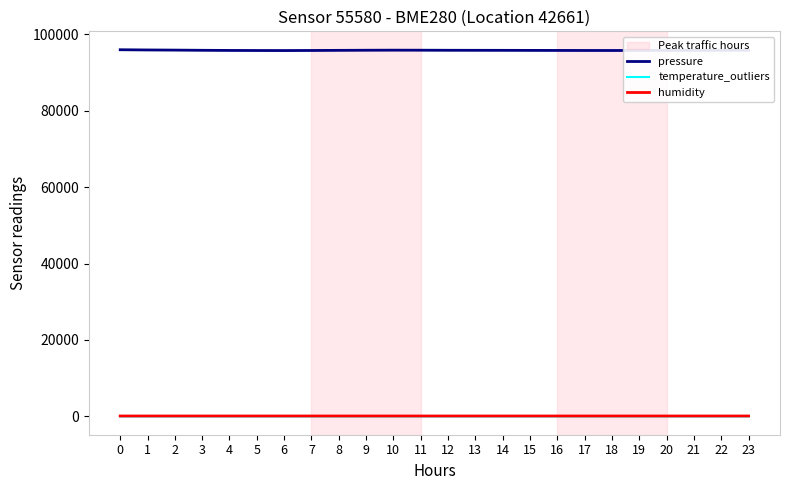

Reading left to right, list all the values displayed in this chart.

pressure: 0=95940.4	1=95884.0	2=95847.2	3=95794.9	4=95760.1	5=95740.3	6=95730.1	7=95750.2	8=95780.4	9=95810.7	10=95830.1	11=95820.3	12=95800.6	13=95790.2	14=95785.4	15=95770.3	16=95760.1	17=95750.9	18=95745.2	19=95748.7	20=95760.3	21=95775.1	22=95790.4	23=95805.8
temperature_outliers: 0=-0.8	1=-1.0	2=-1.4	3=-1.8	4=-1.9	5=-2.0	6=-1.9	7=-1.9	8=-1.7	9=-1.5	10=-1.3	11=-1.1	12=-0.9	13=-0.7	14=-0.6	15=-0.6	16=-0.5	17=-0.5	18=-0.6	19=-0.7	20=-0.8	21=-0.9	22=-0.9	23=-1.0
humidity: 0=100.0	1=100.0	2=100.0	3=100.0	4=100.0	5=100.0	6=100.0	7=100.0	8=100.0	9=100.0	10=99.9	11=99.8	12=99.8	13=99.8	14=99.8	15=99.9	16=99.9	17=99.9	18=100.0	19=100.0	20=100.0	21=100.0	22=100.0	23=100.0